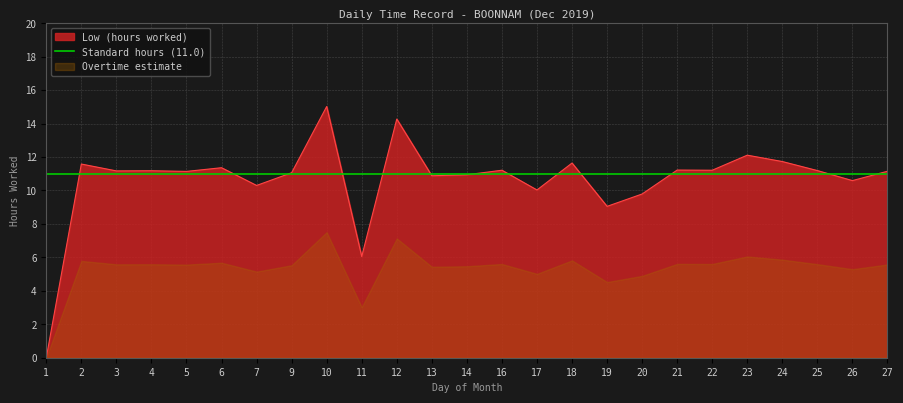

Where is Low (hours worked) nearest to the value 7?

11